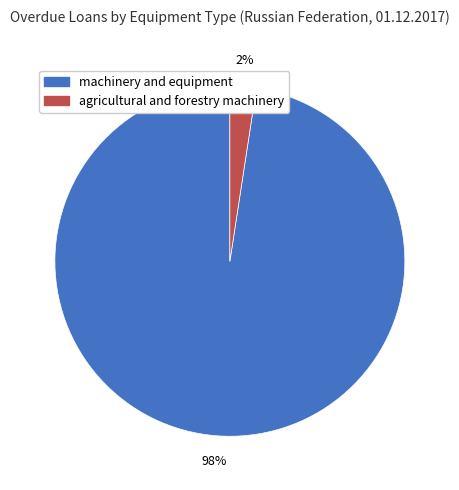

Which category accounts for the majority?

machinery and equipment